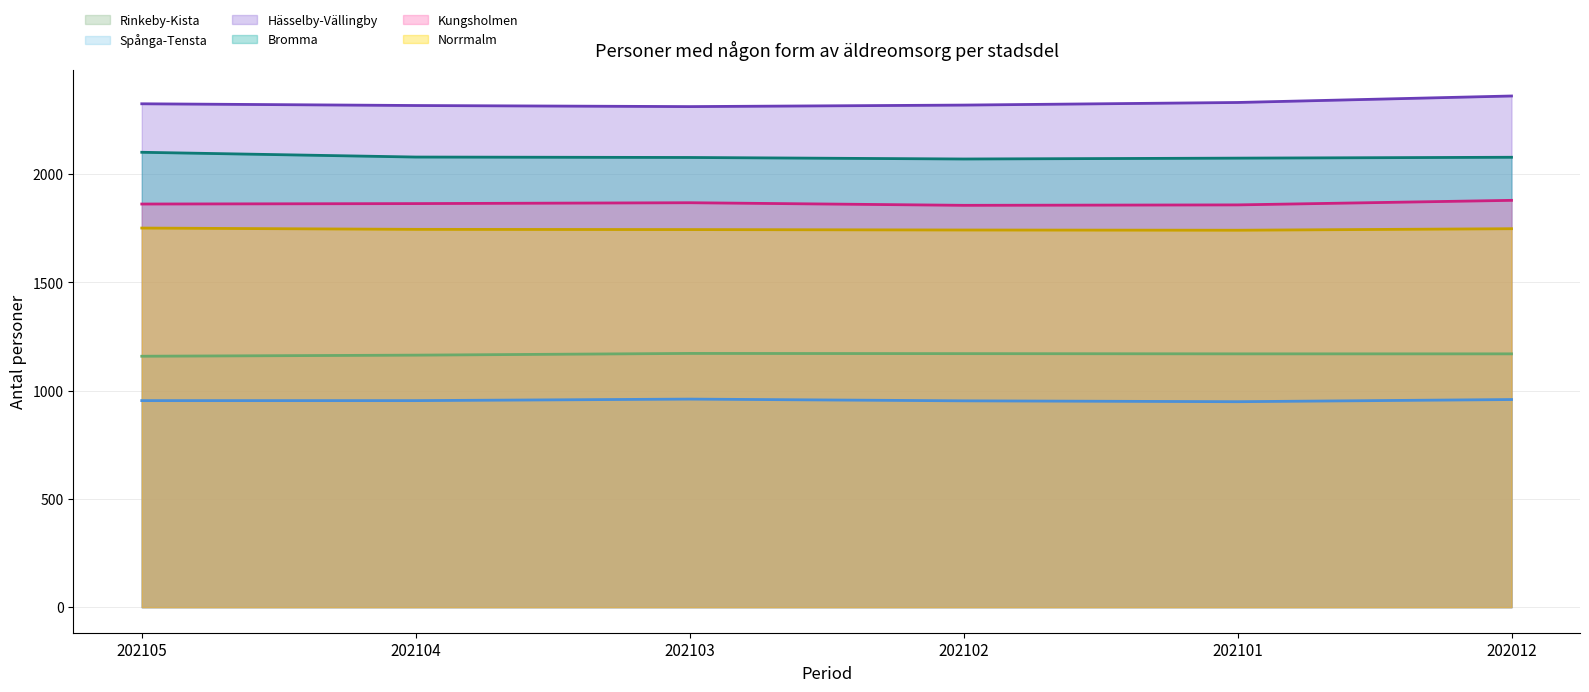

How many values in the Kungsholmen series are below 1864?

3